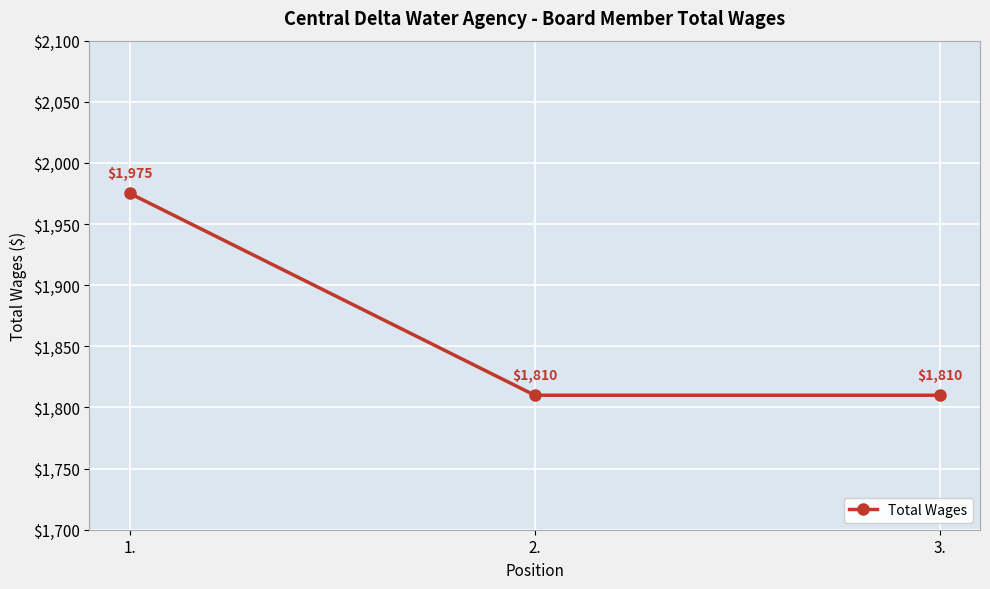

What is the greatest value displayed?

1975